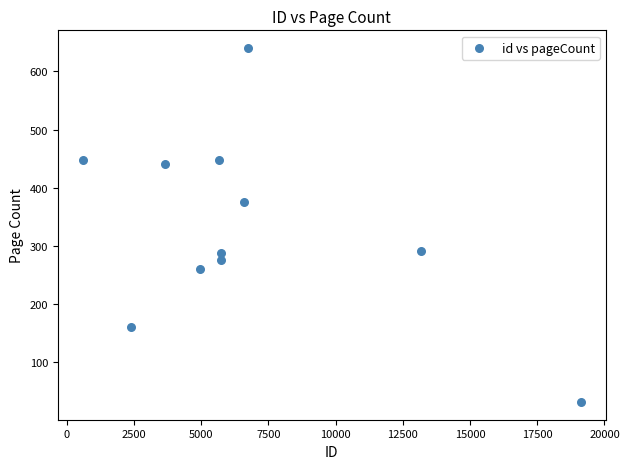

What is the range of Y values (max minus min)?

608